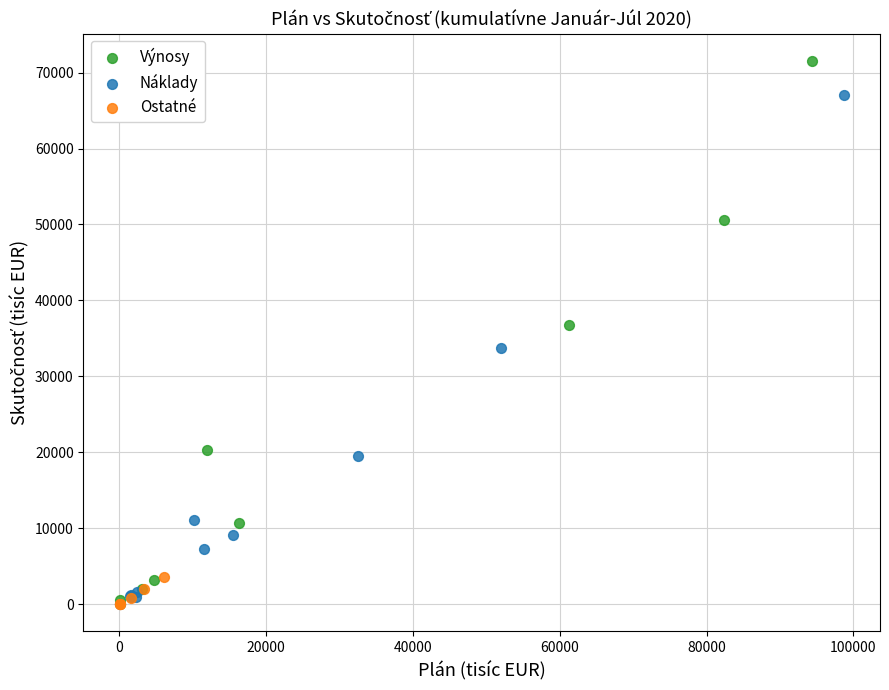

Which series has the largest Y range (max minus min)?

Výnosy